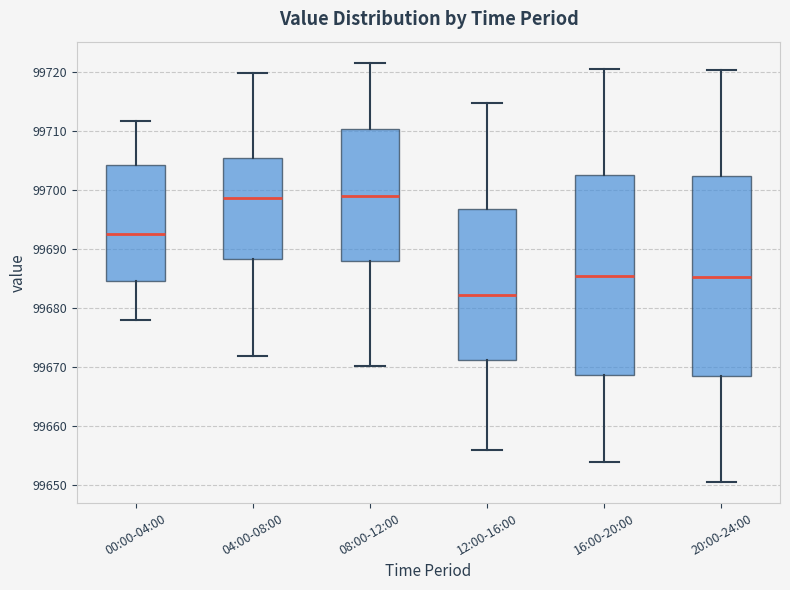

Reading left to right, read every box against the y-axis: the position of its median line, the range the box covers, and the ends of its whiskers. The values are not printed on the chart, so give them approximately, as read against the axis.

00:00-04:00: median 99693, box 99685 to 99704, whiskers 99678 to 99712
04:00-08:00: median 99699, box 99688 to 99705, whiskers 99672 to 99720
08:00-12:00: median 99699, box 99688 to 99710, whiskers 99670 to 99722
12:00-16:00: median 99682, box 99671 to 99697, whiskers 99656 to 99715
16:00-20:00: median 99685, box 99669 to 99703, whiskers 99654 to 99720
20:00-24:00: median 99685, box 99668 to 99702, whiskers 99651 to 99720